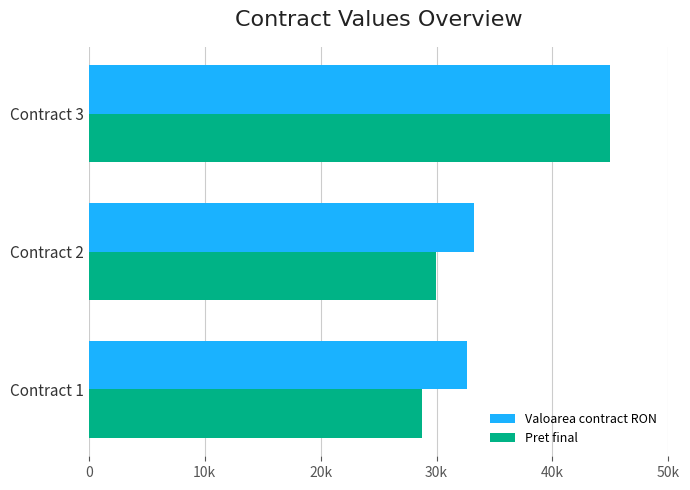

At which category is the sum across all series the highest?

Contract 3